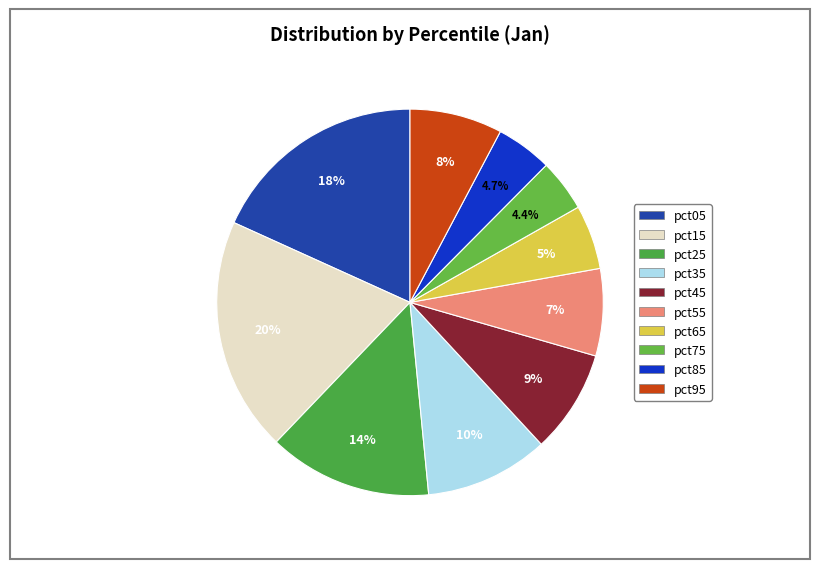

What portion of the pie excludes pct35?

89.7%